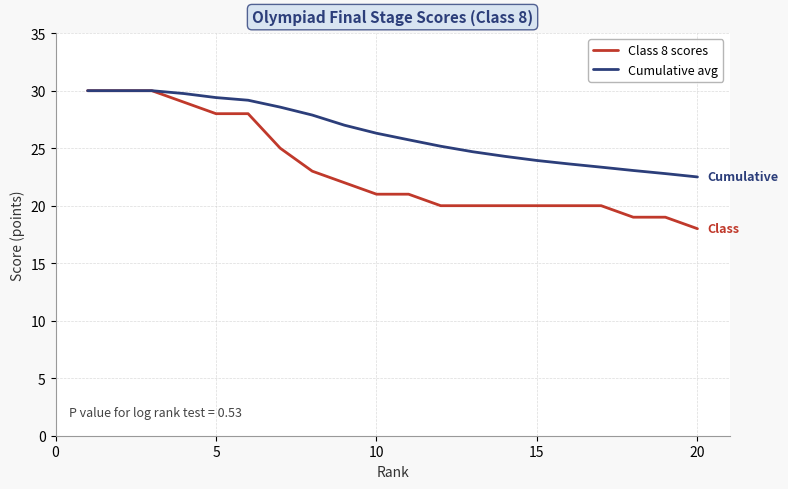

What is the difference between the maximum and minimum values in the Cumulative avg series?

7.5